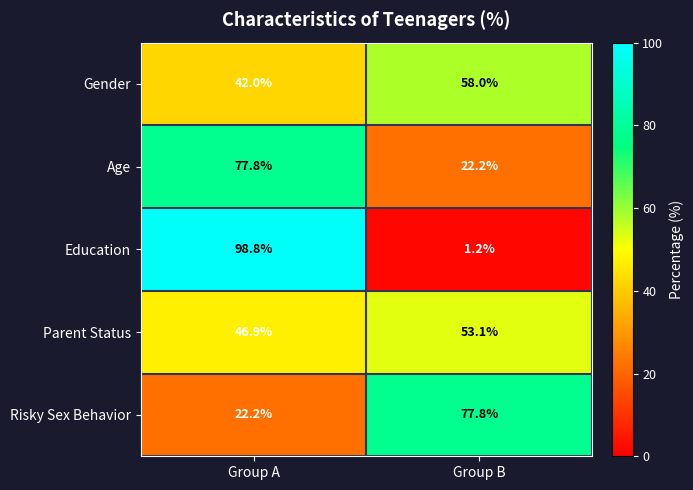

Reading right to left, transcribe all the data shown in this chart.

Gender: Group B=58.0	Group A=42.0
Age: Group B=22.2	Group A=77.8
Education: Group B=1.2	Group A=98.8
Parent Status: Group B=53.1	Group A=46.9
Risky Sex Behavior: Group B=77.8	Group A=22.2